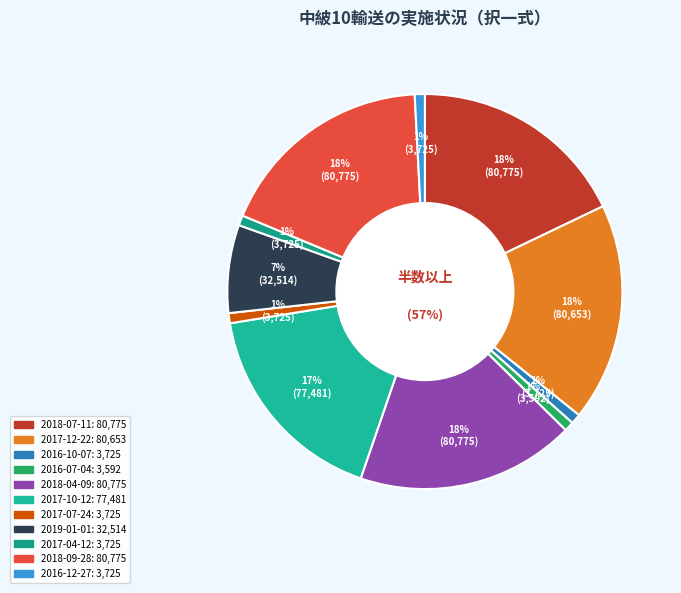

Between 2016-12-27 and 2017-12-22, which is larger?

2017-12-22